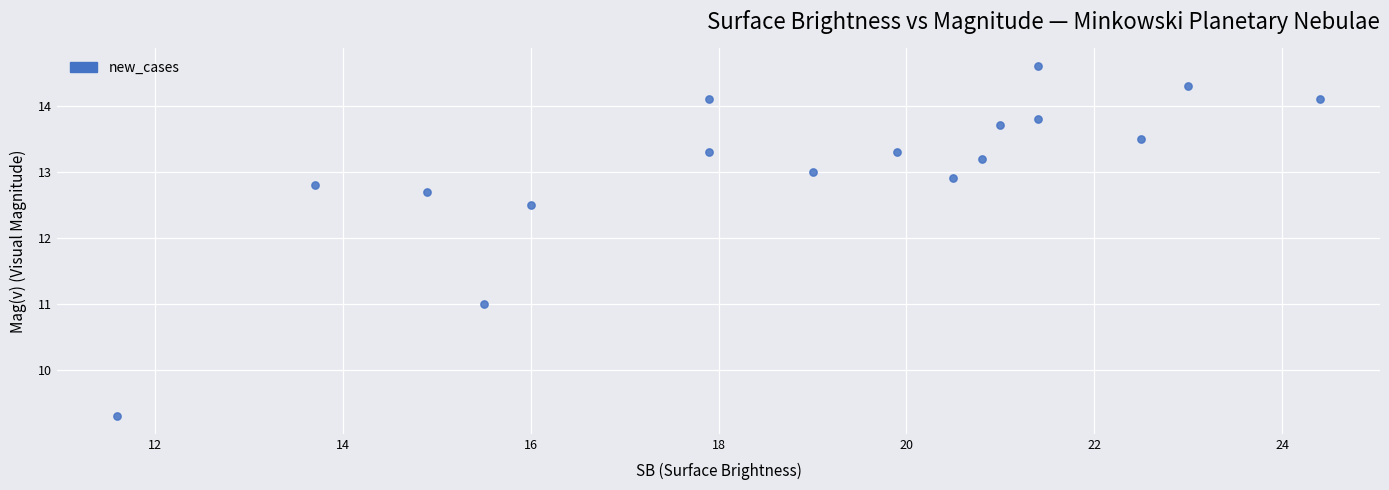

What is the range of Y values (max minus min)?

5.3